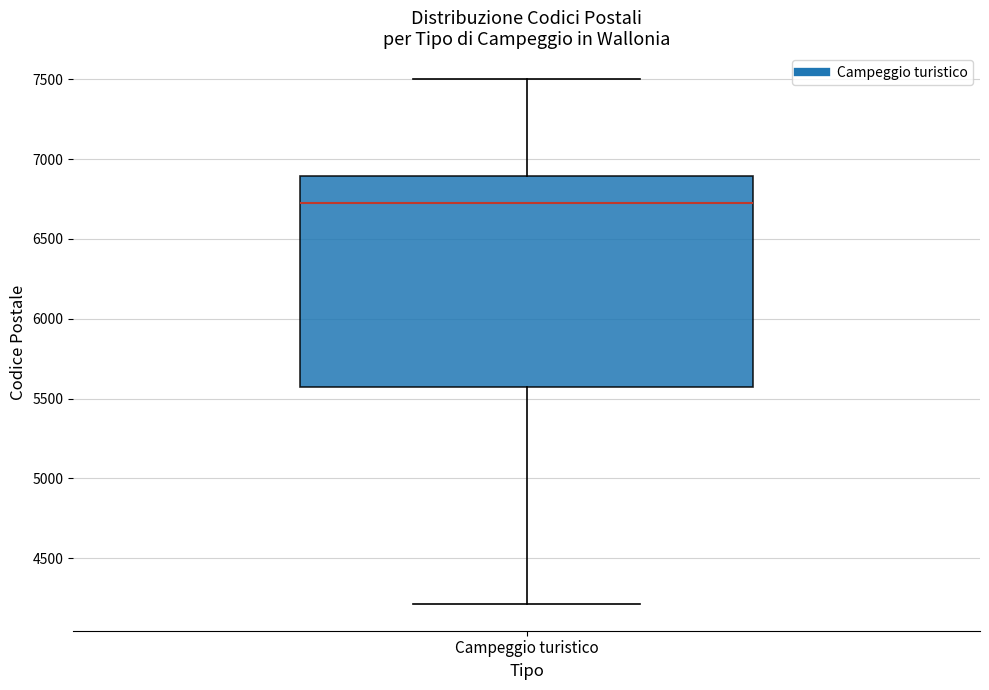

Where is the lower edge of the box for Campeggio turistico on the y-axis? The values are not printed on the chart, so give them approximately, as read against the axis.

5550